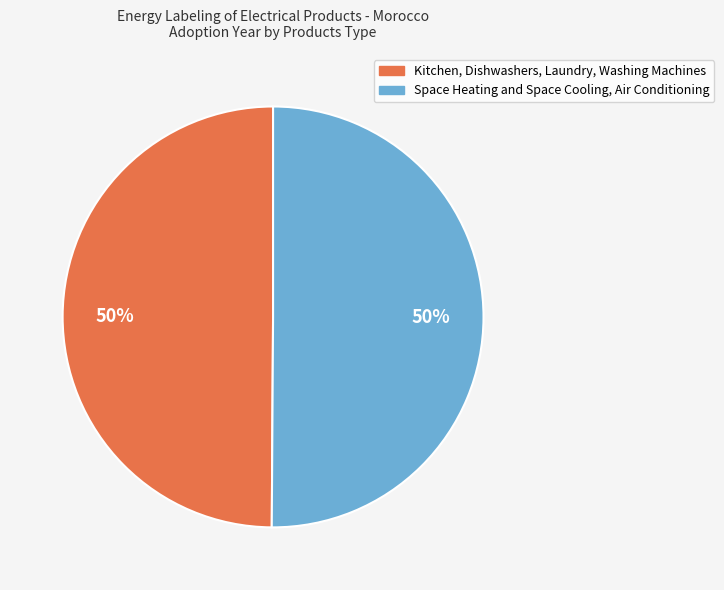

Is it true that Kitchen, Dishwashers, Laundry, Washing Machines is 50% of the pie?

True